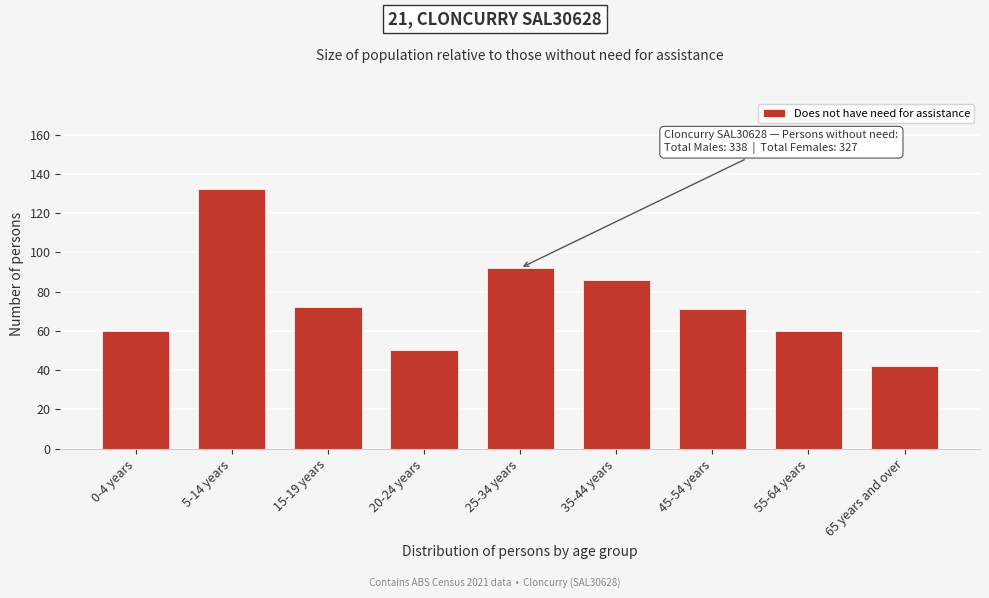

Reading left to right, list all the values displayed in this chart.

0-4 years=60	5-14 years=132	15-19 years=72	20-24 years=50	25-34 years=92	35-44 years=86	45-54 years=71	55-64 years=60	65 years and over=42